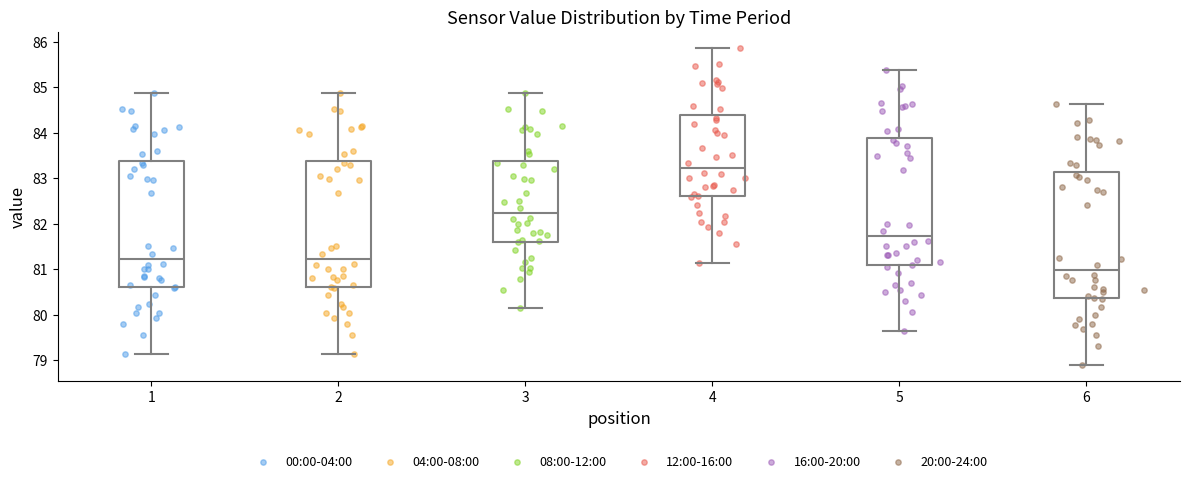

Reading left to right, transcribe this box plot: for each box, give where its median line is, the range the box spans, and where its two whiskers end, as read against the y-axis. The values are not printed on the chart, so give them approximately, as read against the axis.

1: median 81.2, box 80.6 to 83.4, whiskers 79.1 to 84.9
2: median 81.2, box 80.6 to 83.4, whiskers 79.1 to 84.9
3: median 82.2, box 81.6 to 83.4, whiskers 80.1 to 84.9
4: median 83.2, box 82.6 to 84.4, whiskers 81.1 to 85.9
5: median 81.7, box 81.1 to 83.9, whiskers 79.6 to 85.4
6: median 81.0, box 80.4 to 83.1, whiskers 78.9 to 84.6